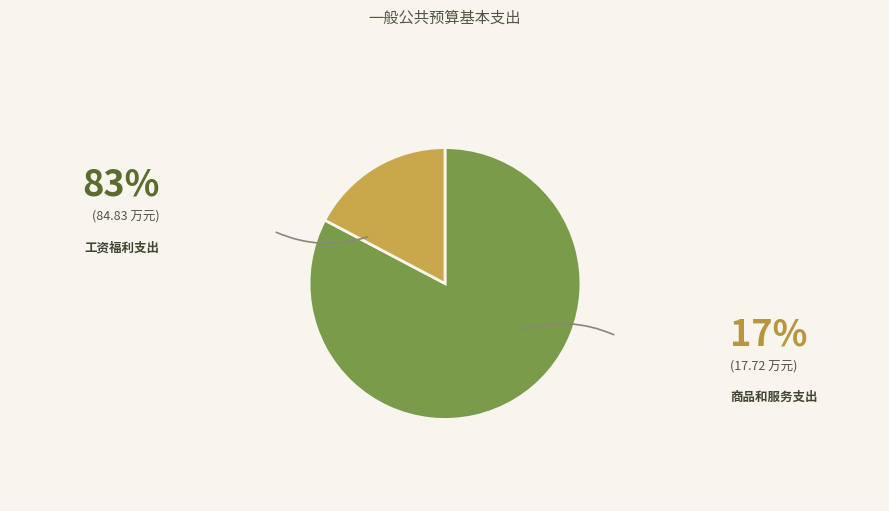

To the nearest percent, what is the difference between the 商品和服务支出 and 工资福利支出 slice percentages?

65%